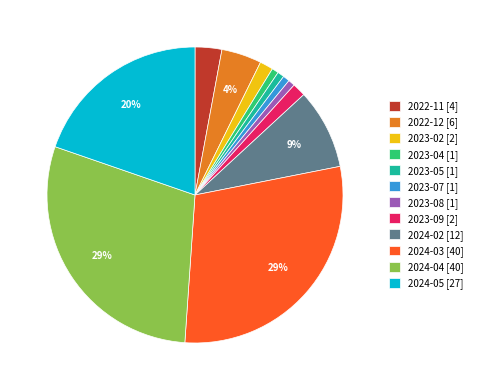

Is it true that 2024-02 [12] is 9% of the pie?

True